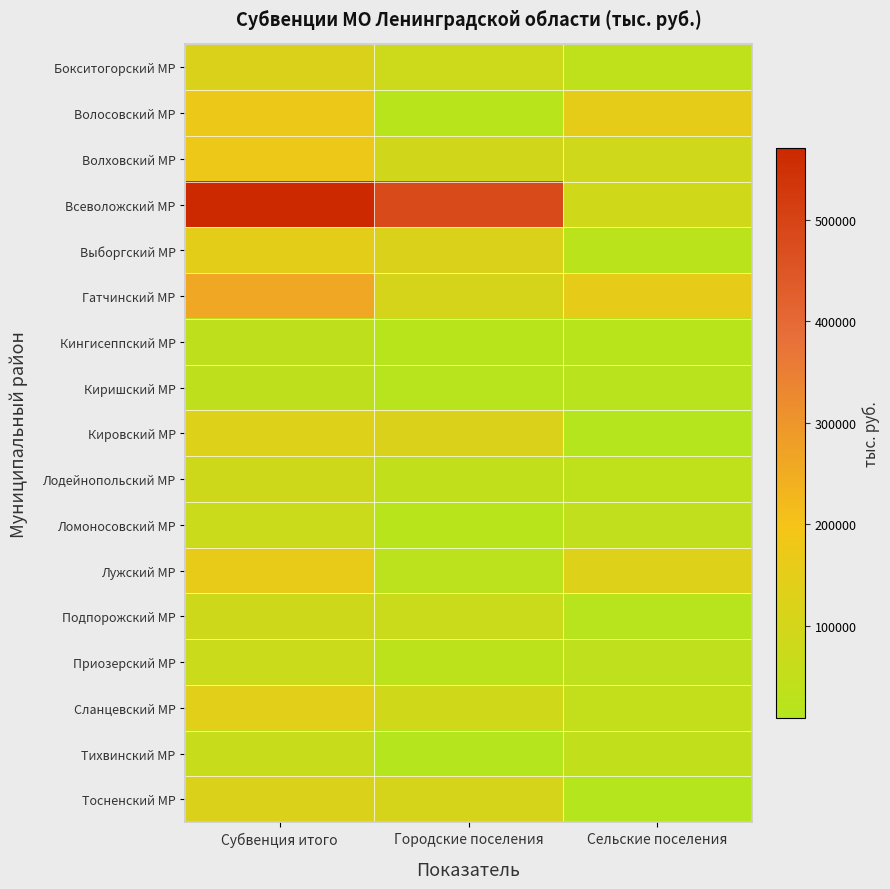

What is the total value across all series at Сельские поселения?

975630.9